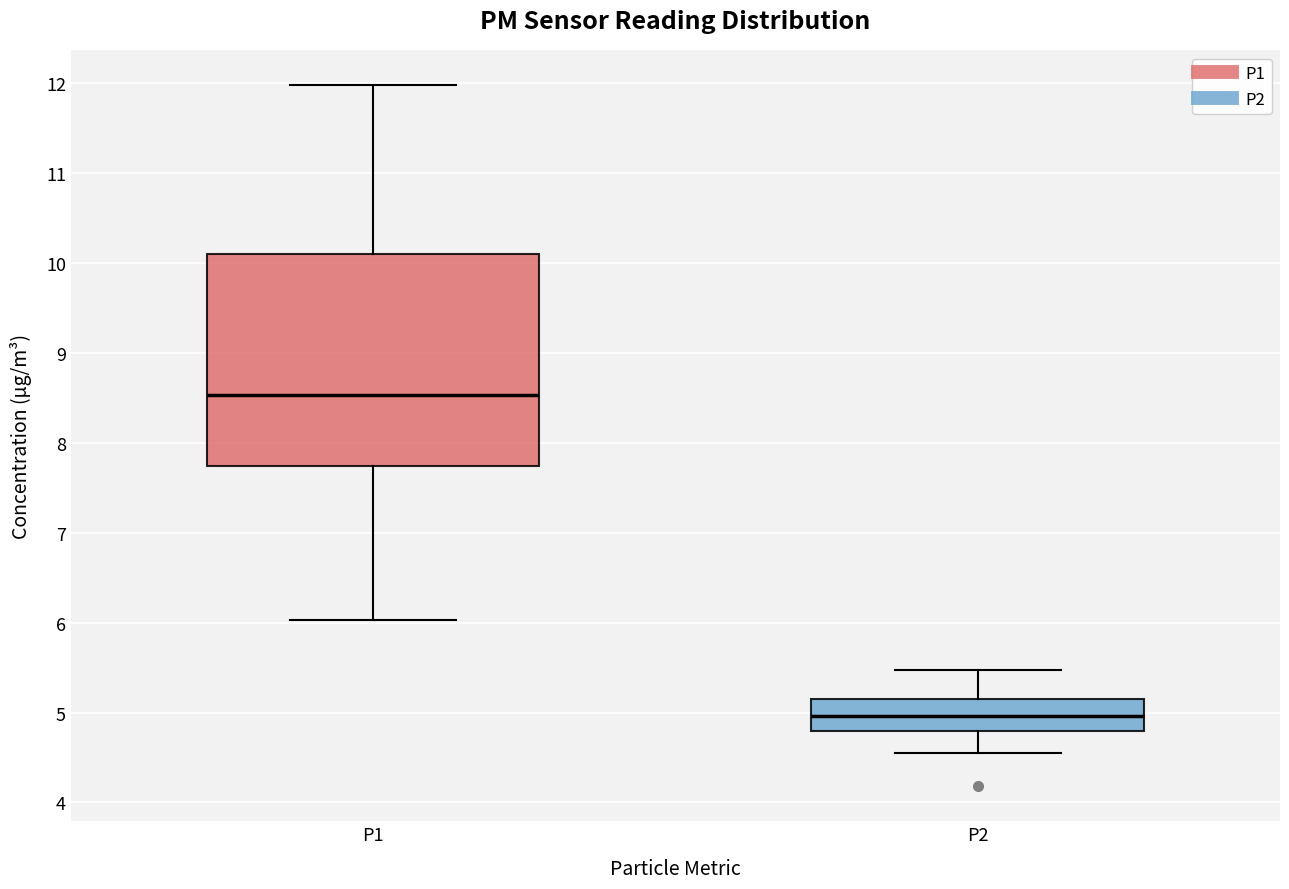

Reading left to right, read every box against the y-axis: the position of its median line, the range the box covers, and the ends of its whiskers. The values are not printed on the chart, so give them approximately, as read against the axis.

P1: median 8.5, box 7.7 to 10.1, whiskers 6.0 to 12.0
P2: median 5.0, box 4.8 to 5.2, whiskers 4.6 to 5.5